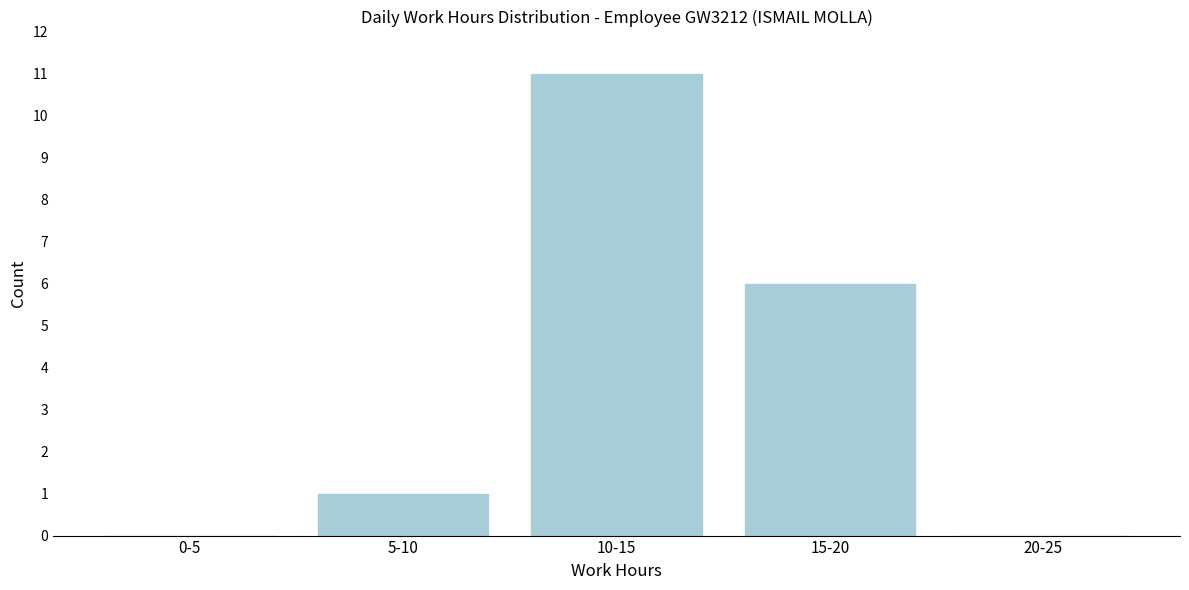

Reading left to right, transcribe all the data shown in this chart.

0-5=0	5-10=1	10-15=11	15-20=6	20-25=0